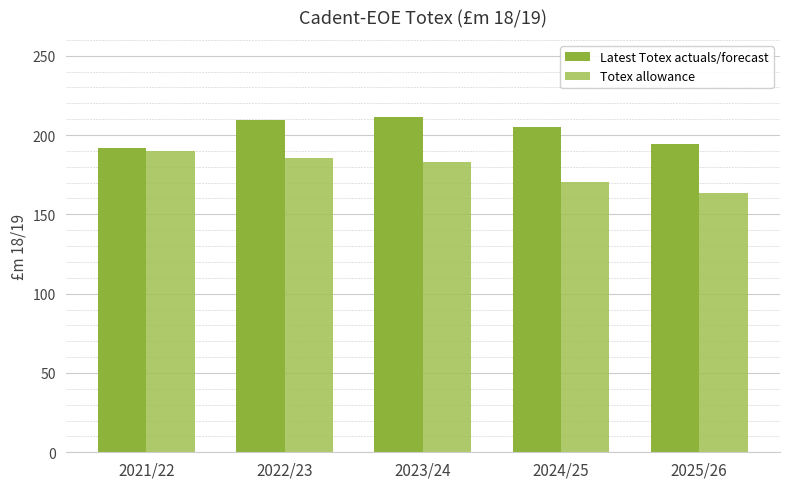

What is the smallest value displayed?

163.5